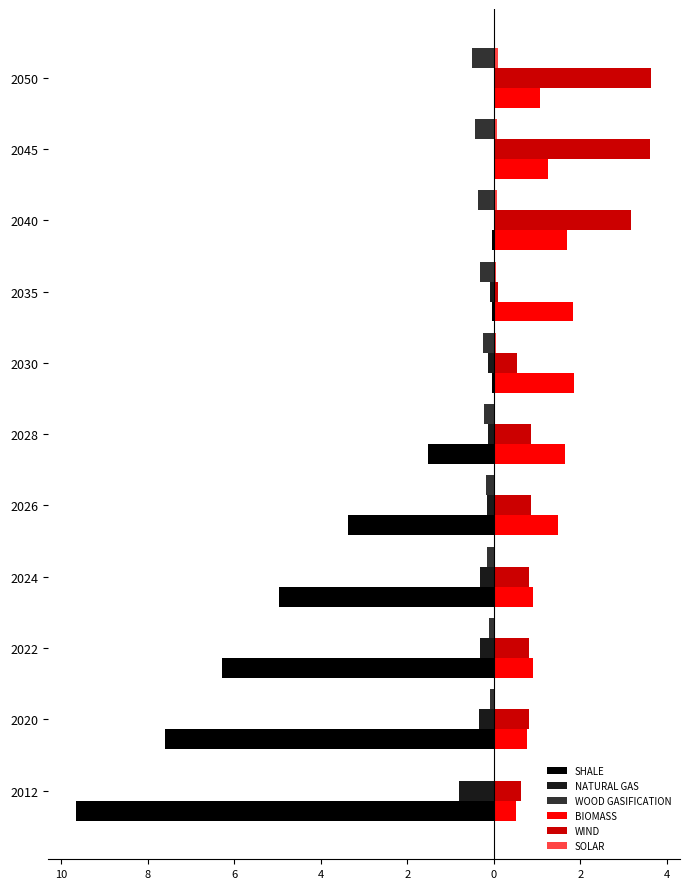

At which label is SOLAR closest to 0?

2012